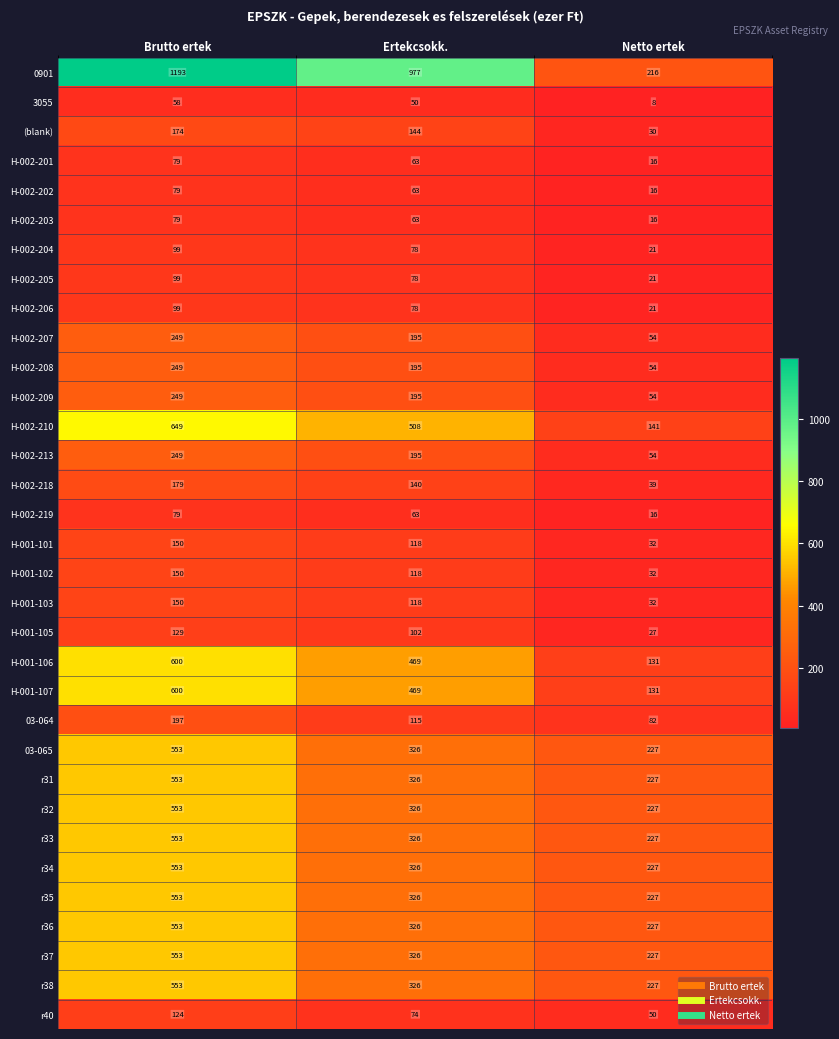

What is the total value across all series at Brutto ertek?

10939